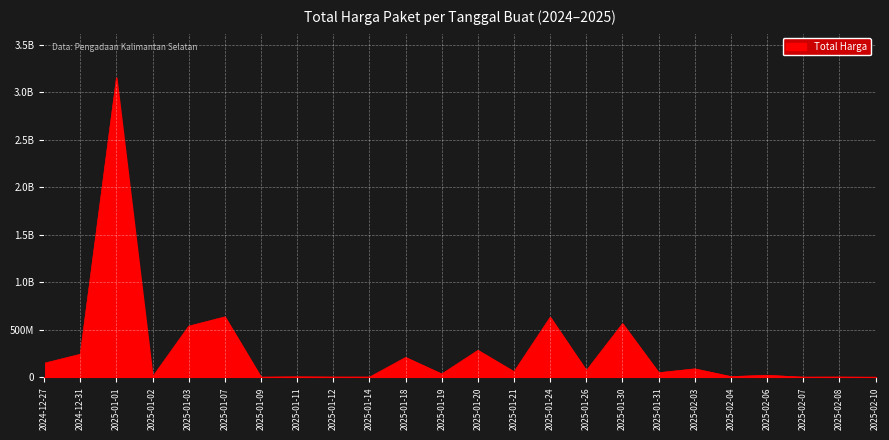

Does the chart have visible grid lines?

Yes